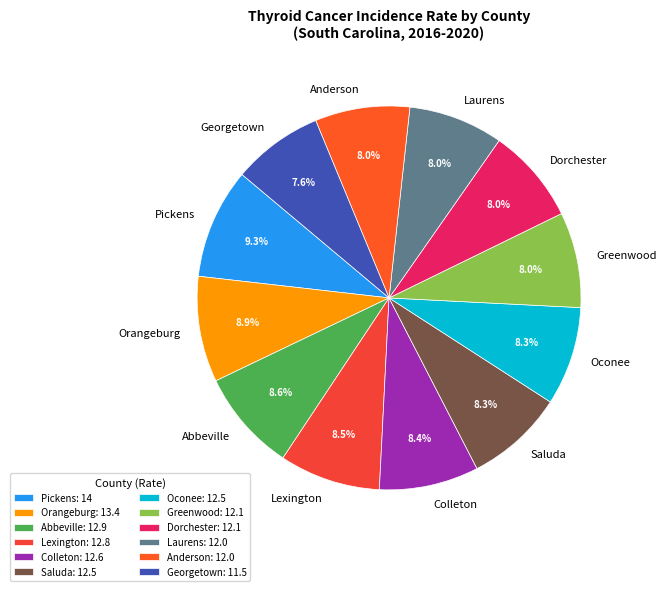

To the nearest percent, what is the combined percentage of Saluda and Greenwood?

16%